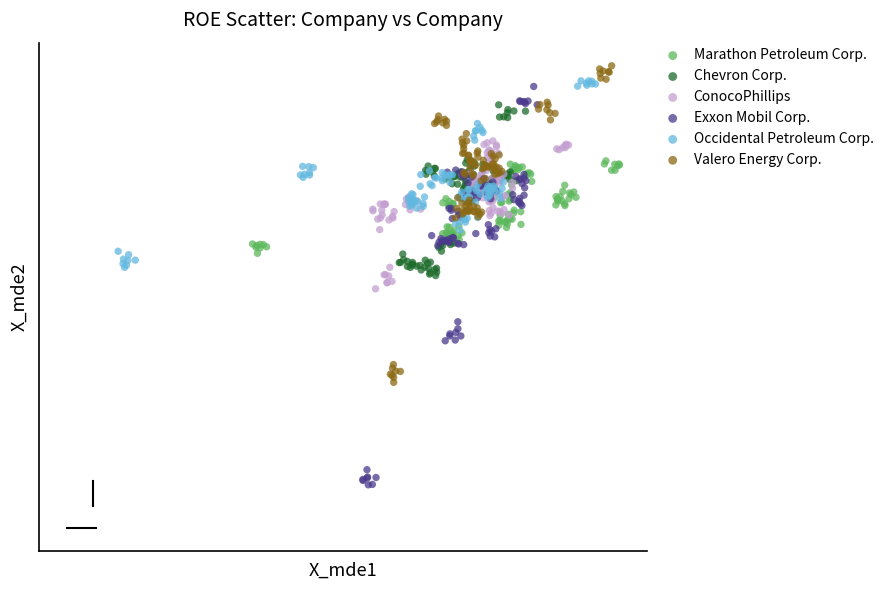

What are all the series names shown in the legend?

Marathon Petroleum Corp., Chevron Corp., ConocoPhillips, Exxon Mobil Corp., Occidental Petroleum Corp., Valero Energy Corp.